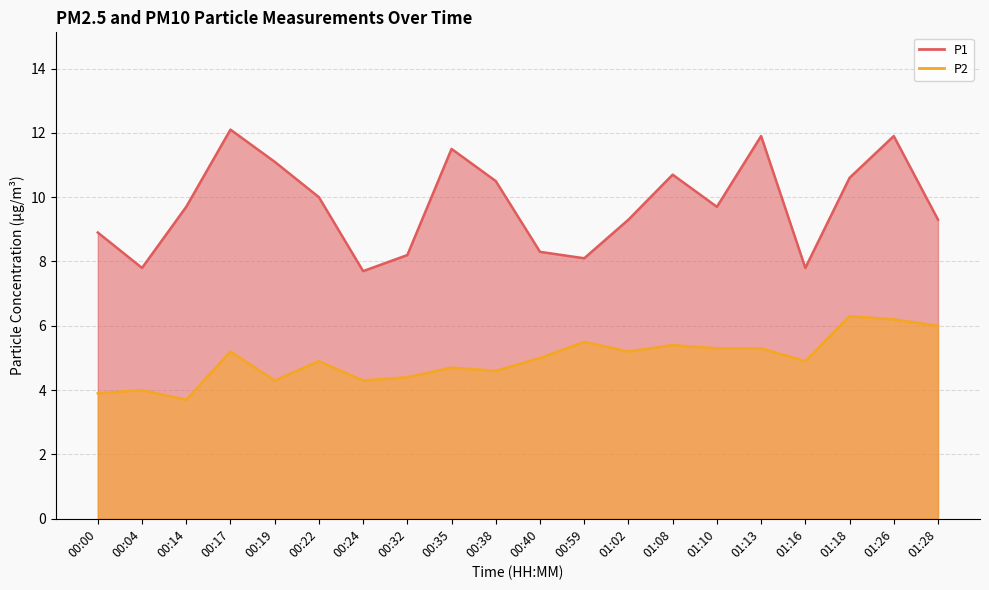

What is the minimum value shown in the chart?

3.7